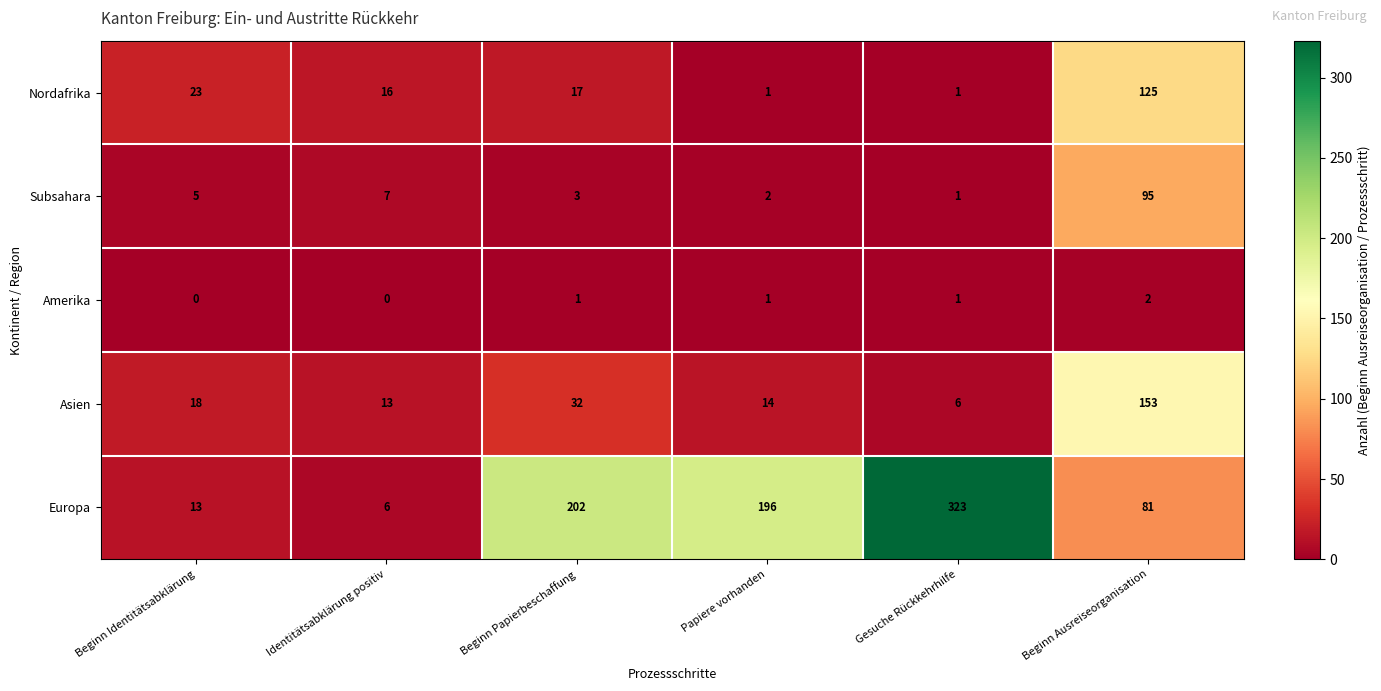

What is the total value across all series at Gesuche Rückkehrhilfe?

332